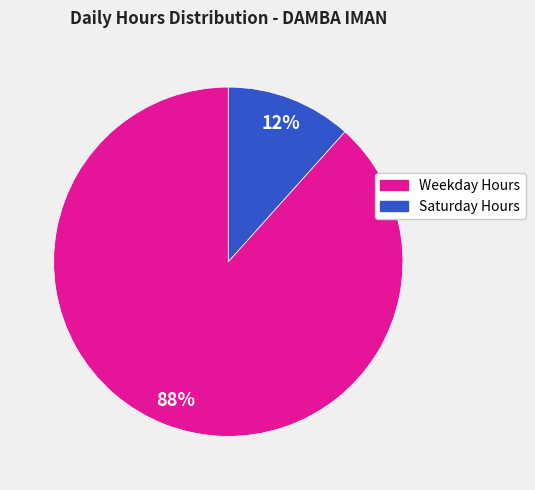

Is there a majority slice in this chart?

Yes